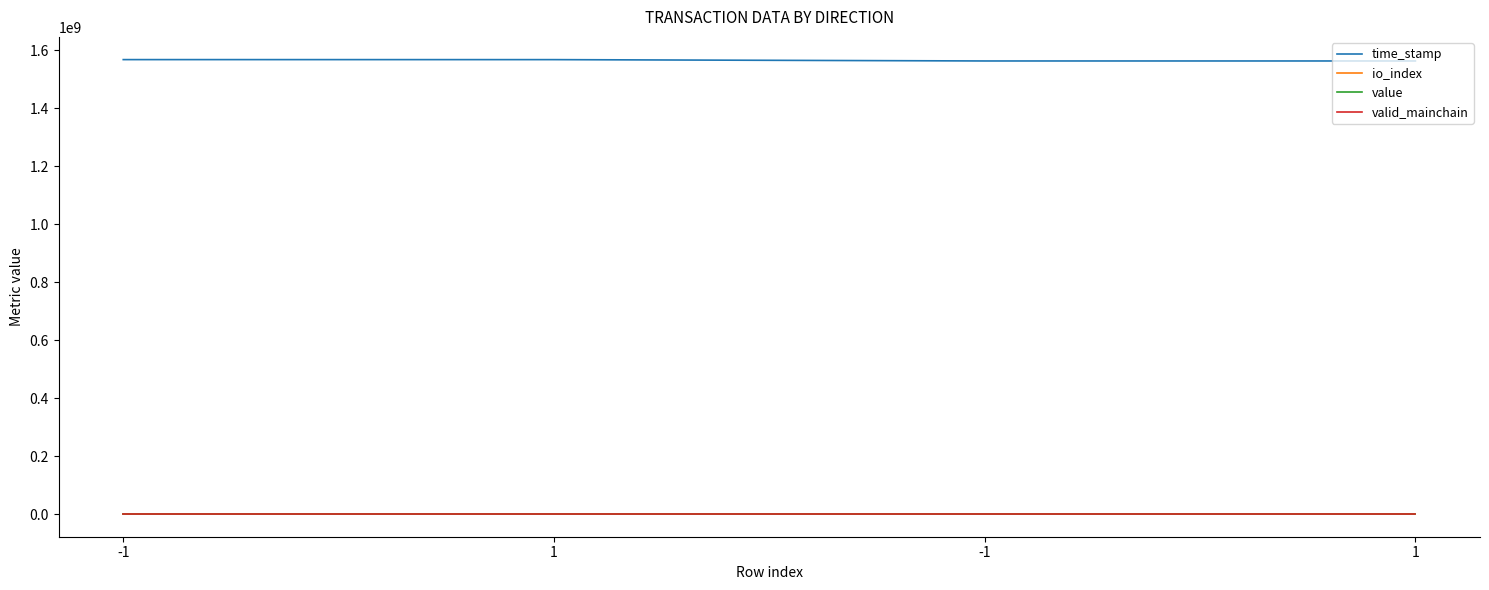

Which series ends up on top after the final intersection of valid_mainchain and io_index?

valid_mainchain